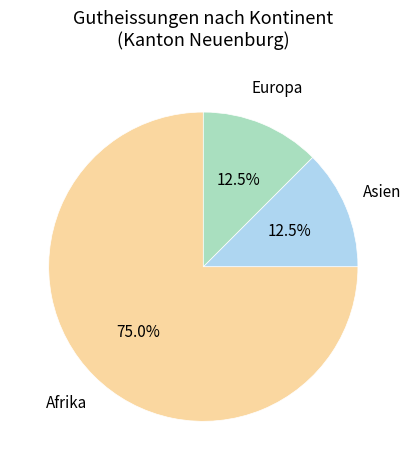

Which category has the biggest portion of the pie?

Afrika